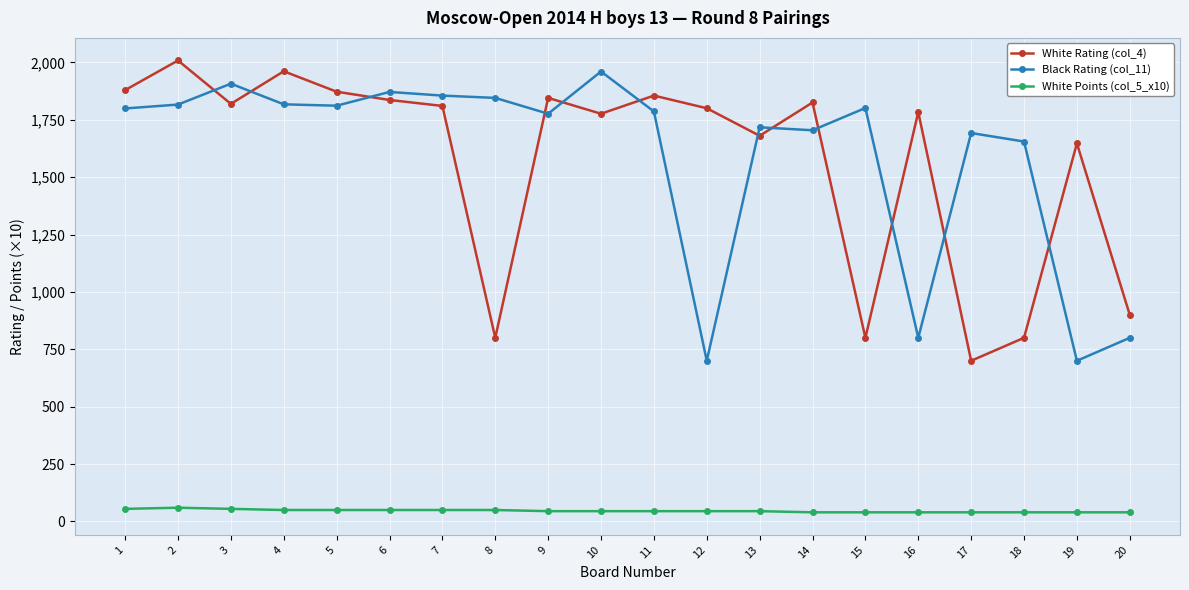

How many lines are shown in the chart?

3